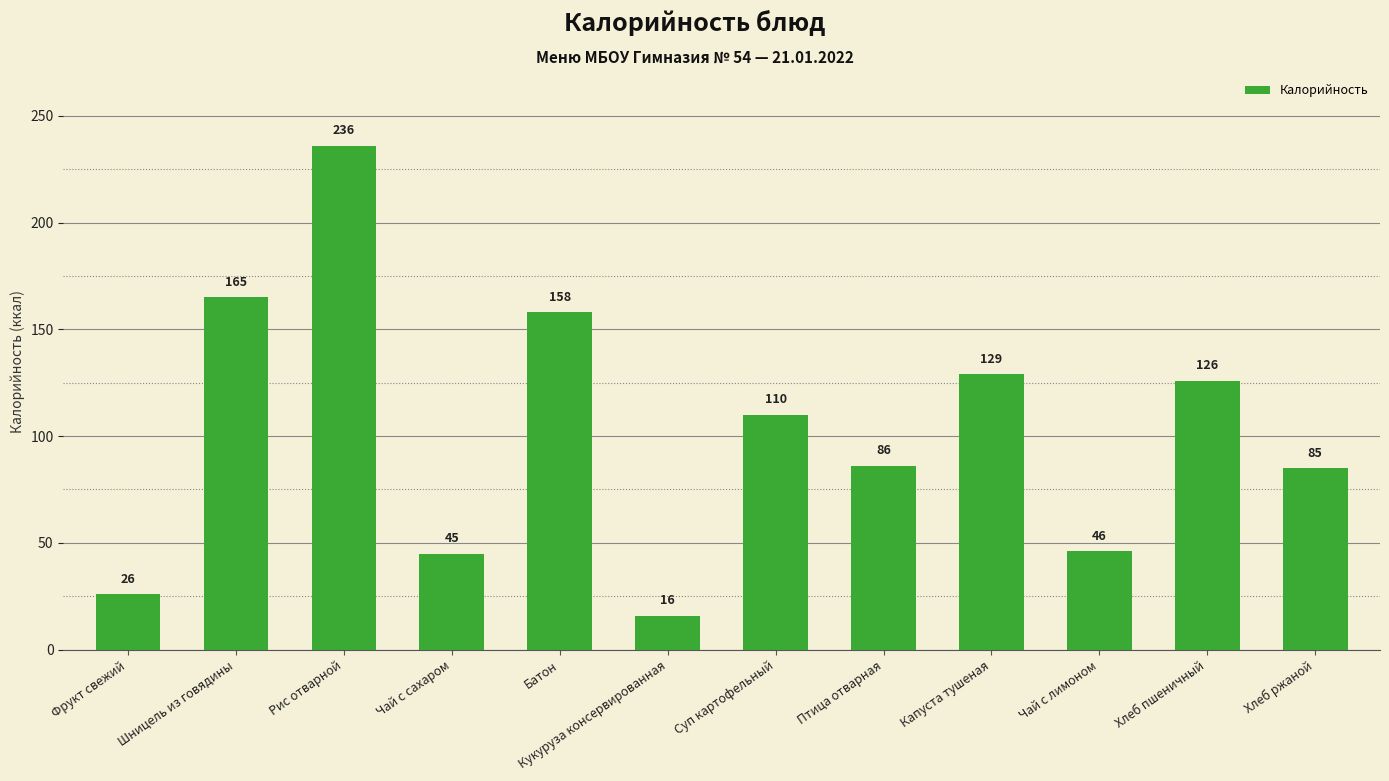

Reading left to right, extract all data points from this chart.

26	165	236	45	158	16	110	86	129	46	126	85